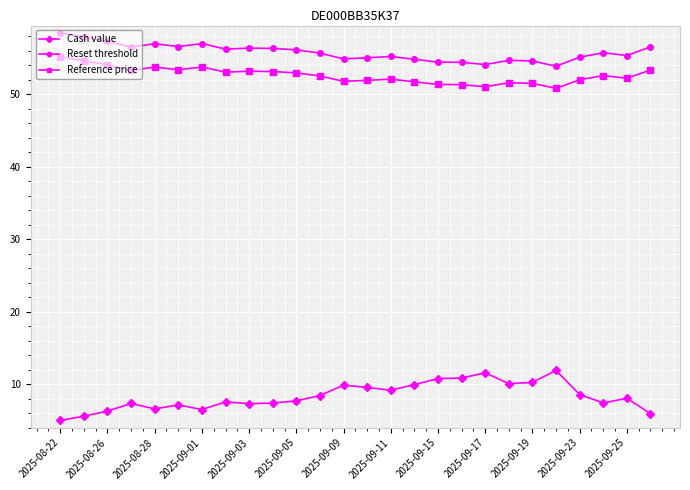

At how many categories does at least one series exceed 18?

26